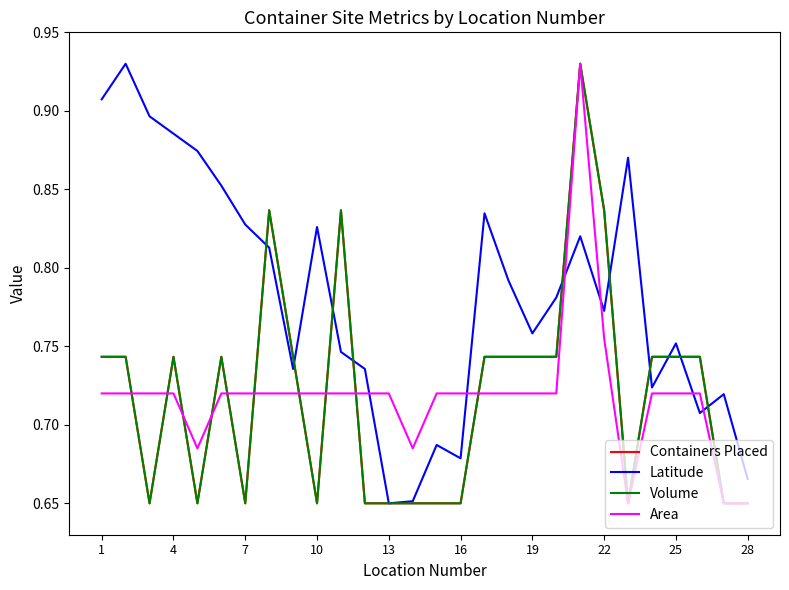

Does the chart have visible grid lines?

No